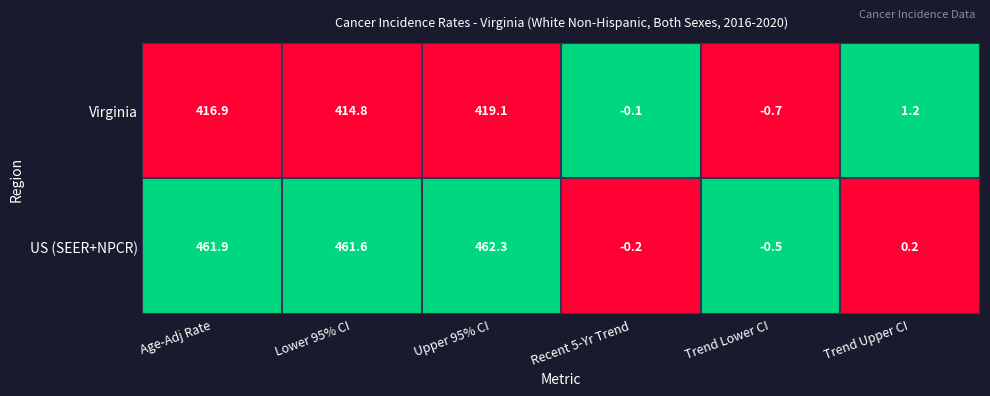

At which label does US (SEER+NPCR) first exceed 461?

Age-Adj Rate